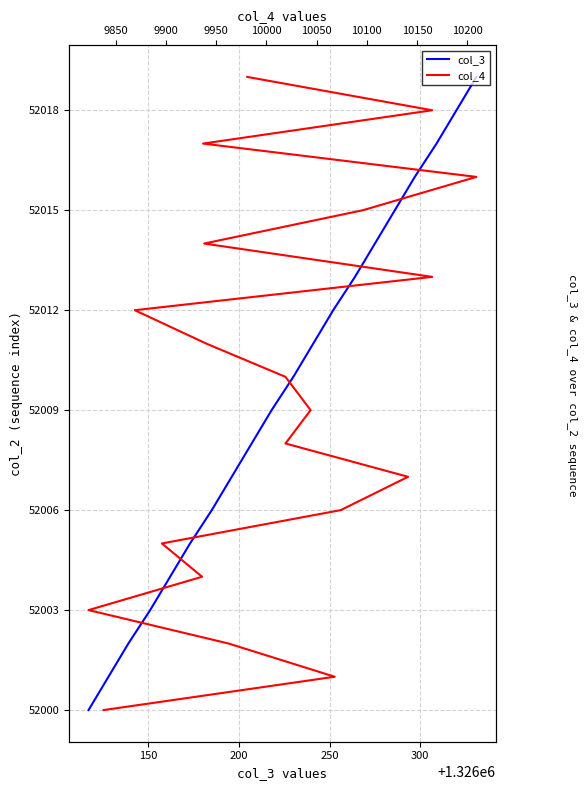

True or false: col_3 and col_4 intersect in this chart.

False